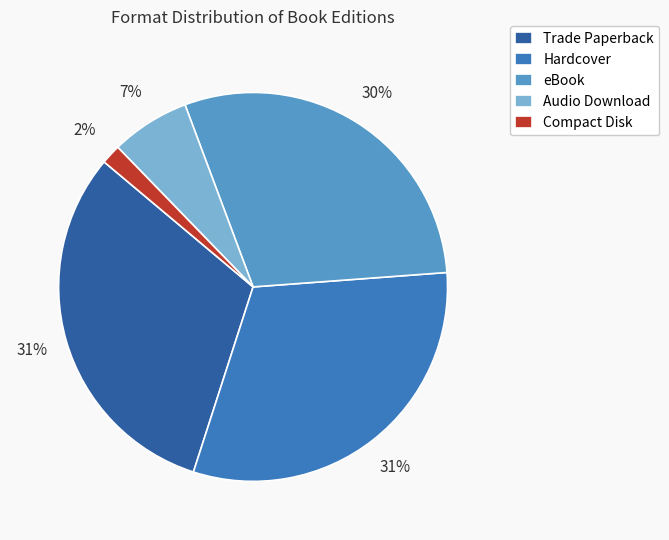

How many slices are in this pie chart?

5